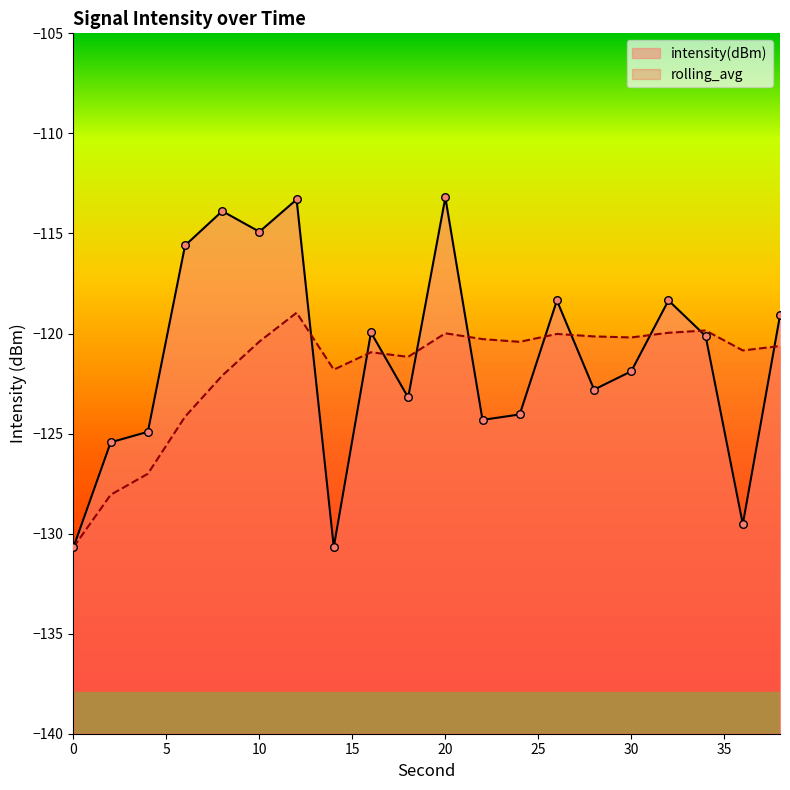

Is the value of rolling_avg at 10 greater than the value of intensity(dBm) at 8?

No